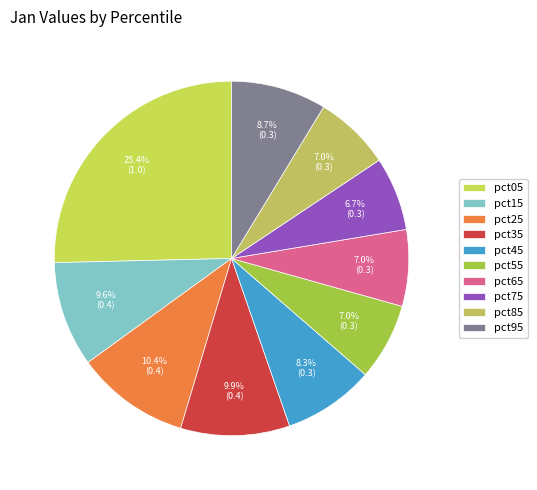

Does pct35 represent more than half of the total?

No